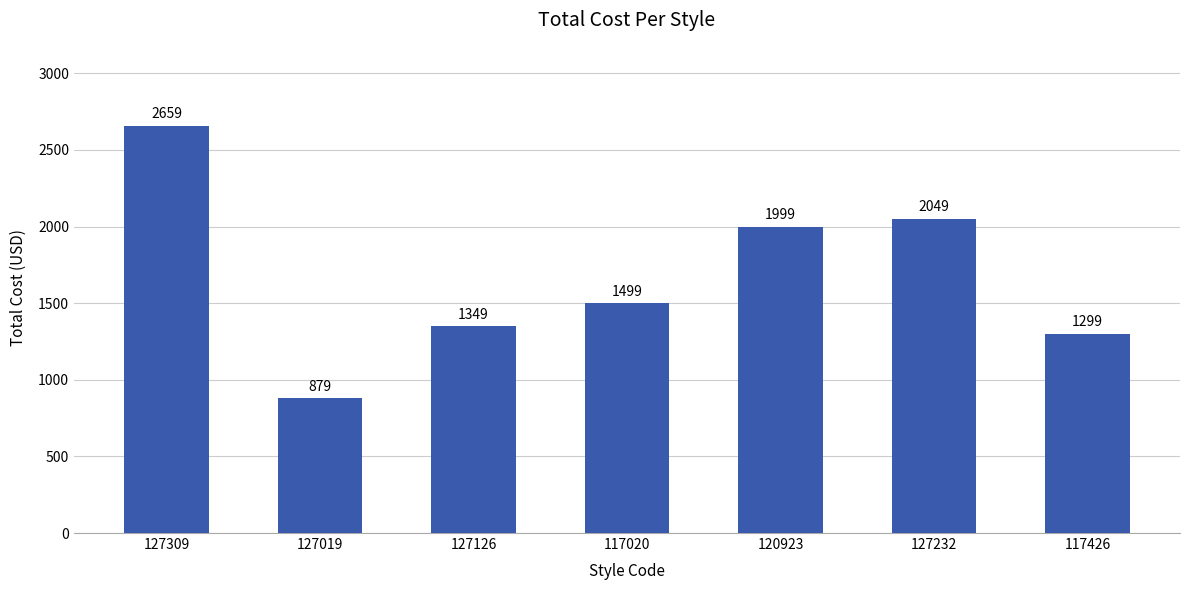

What is the difference between the maximum and minimum values?

1780